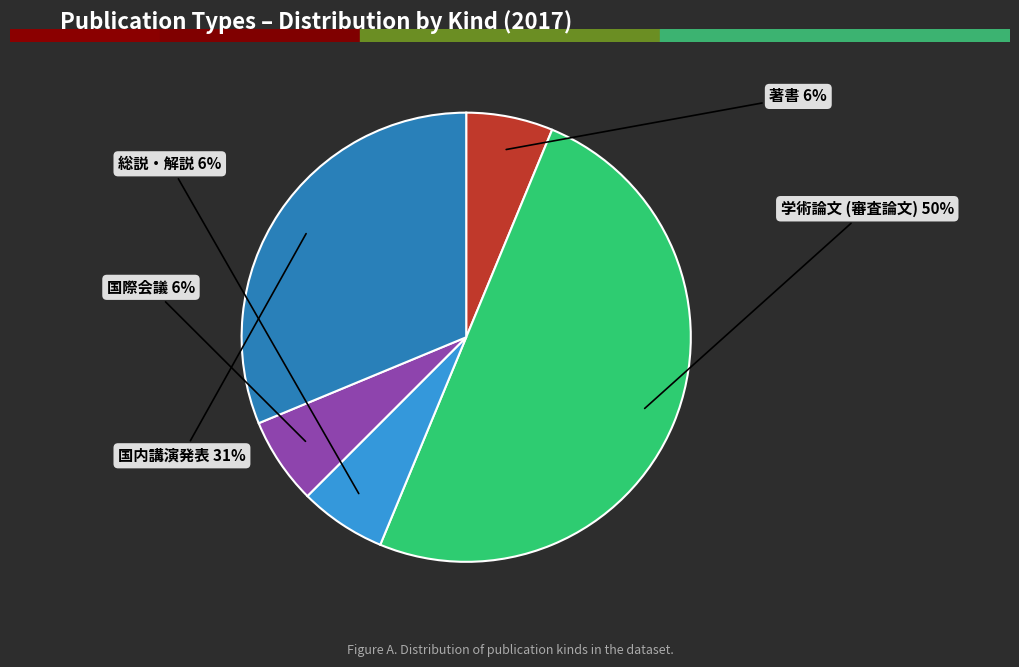

Is it true that 総説・解説 is 6% of the pie?

True